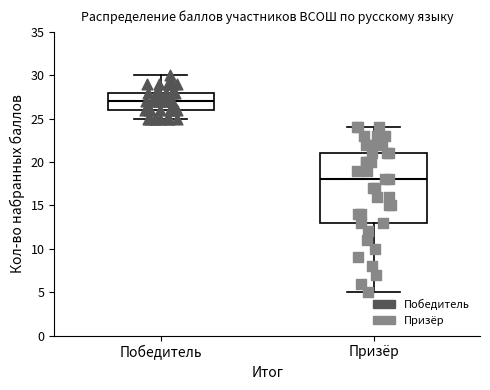

Which box has the lowest median line?

Призёр